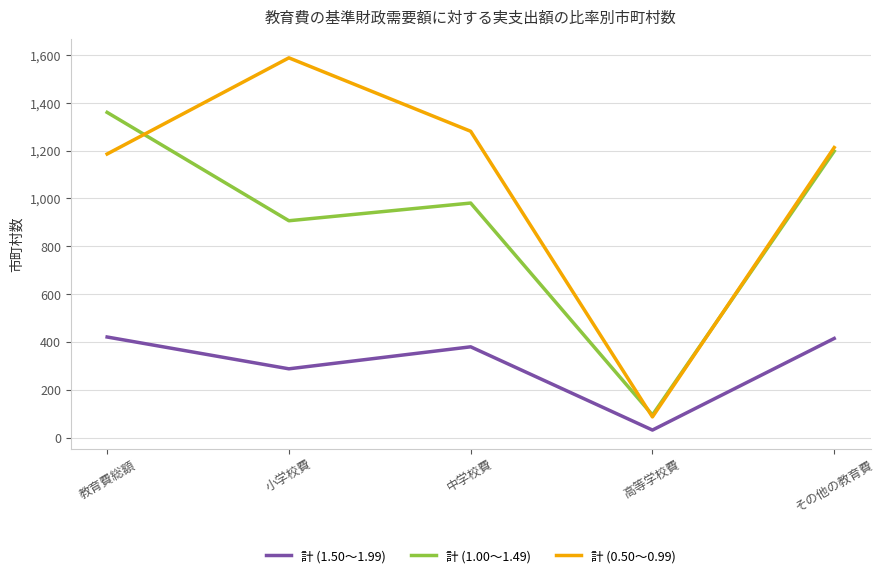

What is the difference between the 計 (1.50～1.99) values at 高等学校費 and 中学校費?

348